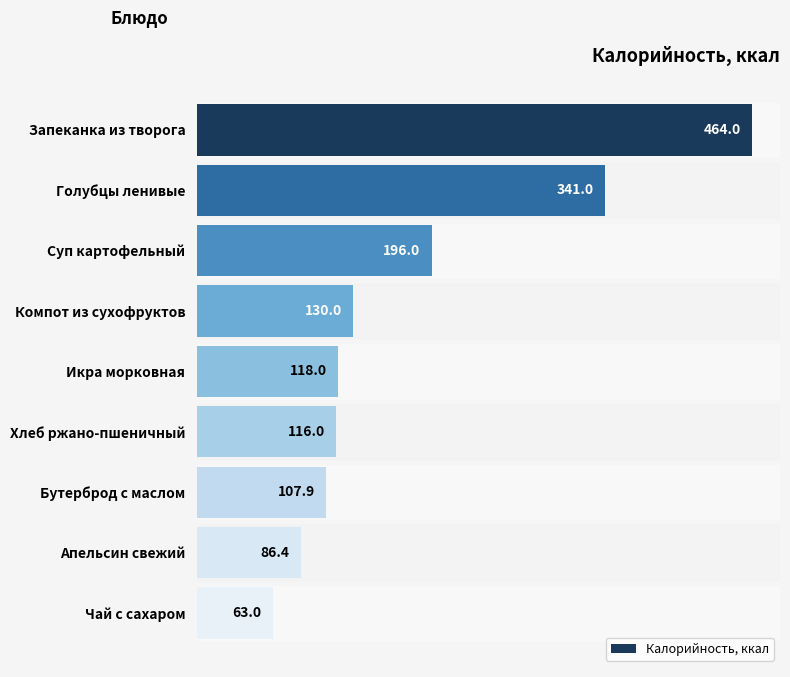

Count the number of categories in the chart.

9